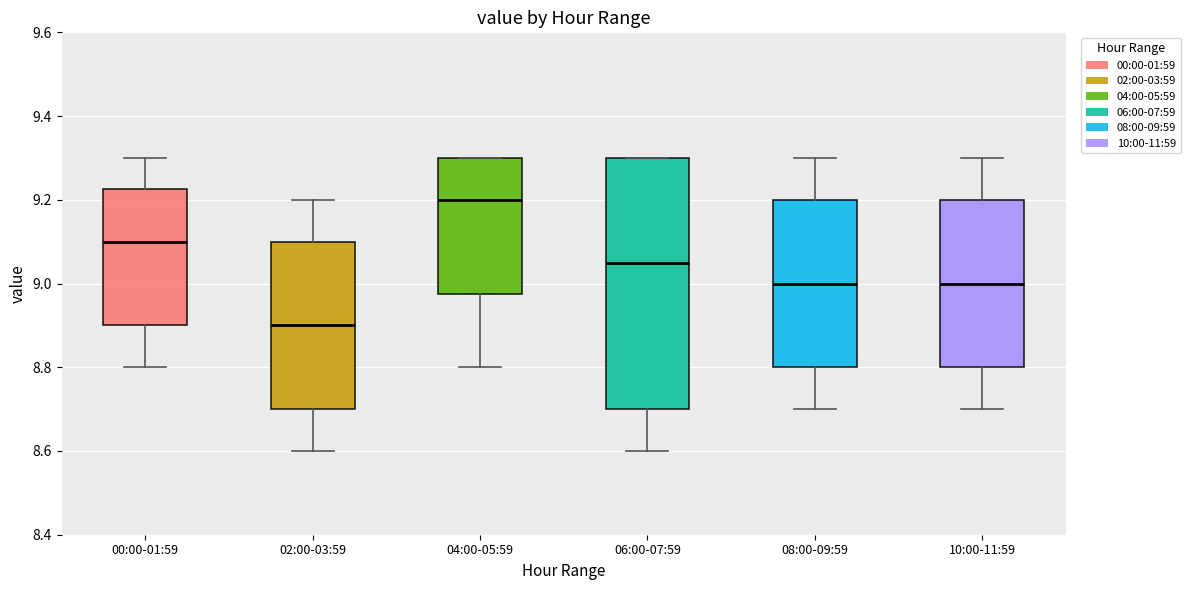

Which box is the tallest, from its lower edge to its upper edge?

06:00-07:59